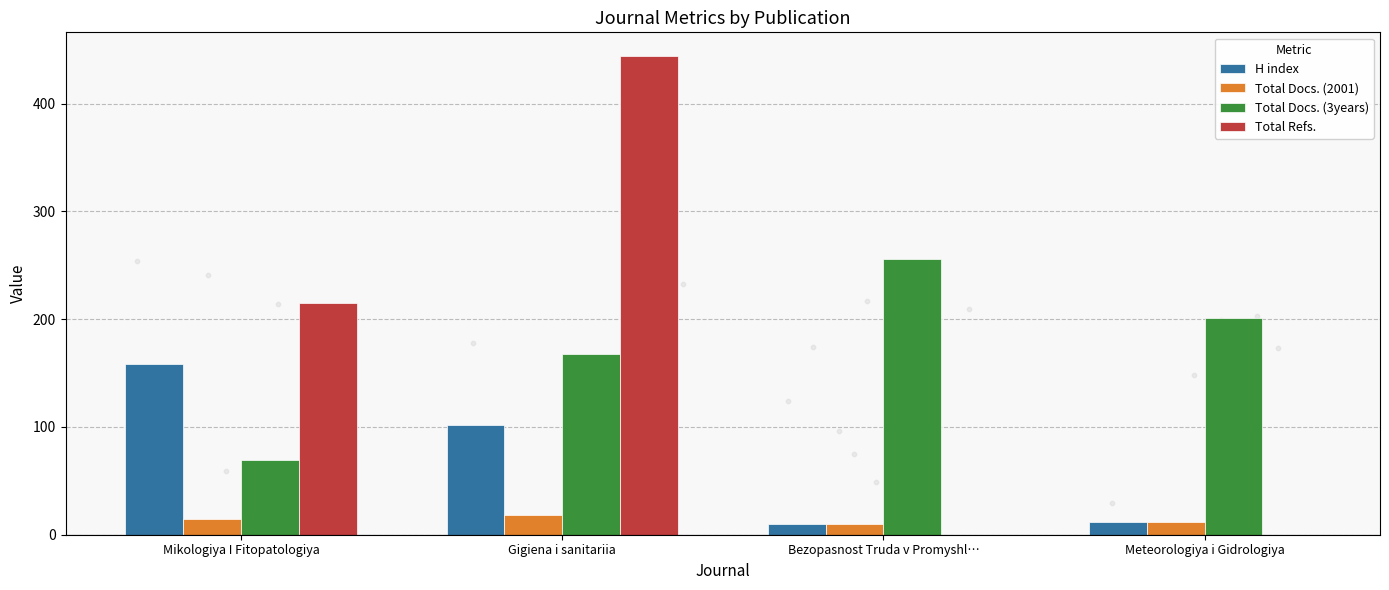

What is the total value across all series at Gigiena i sanitariia?

732